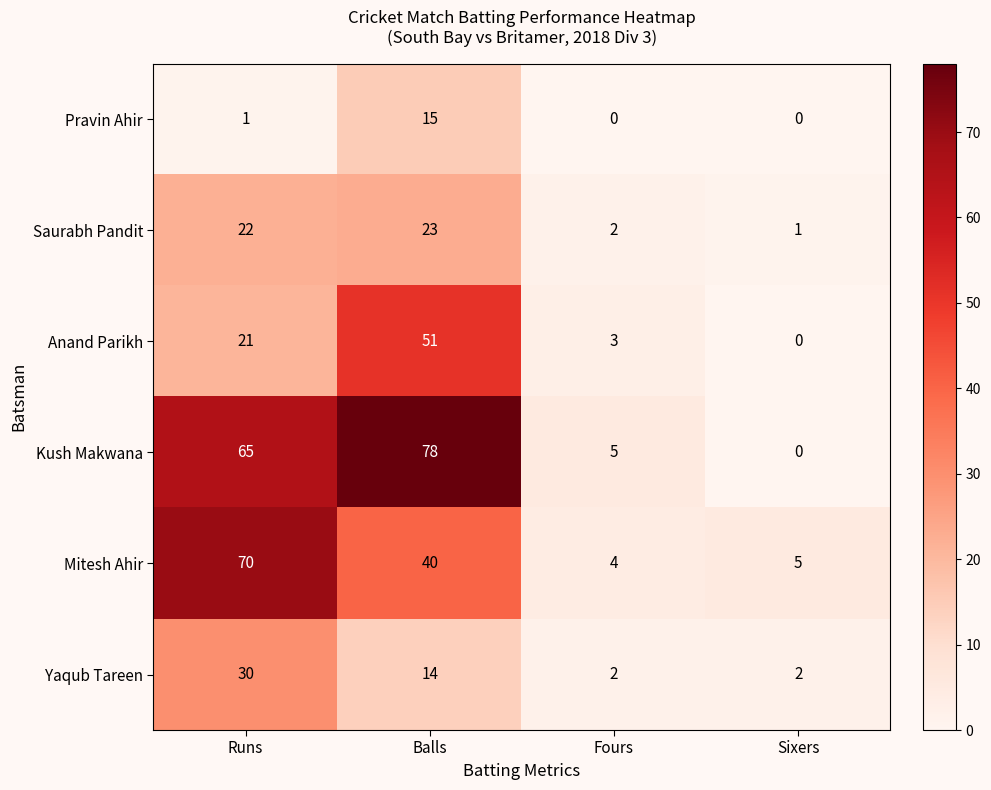

What is the spread (max minus min) of values at Balls?

64